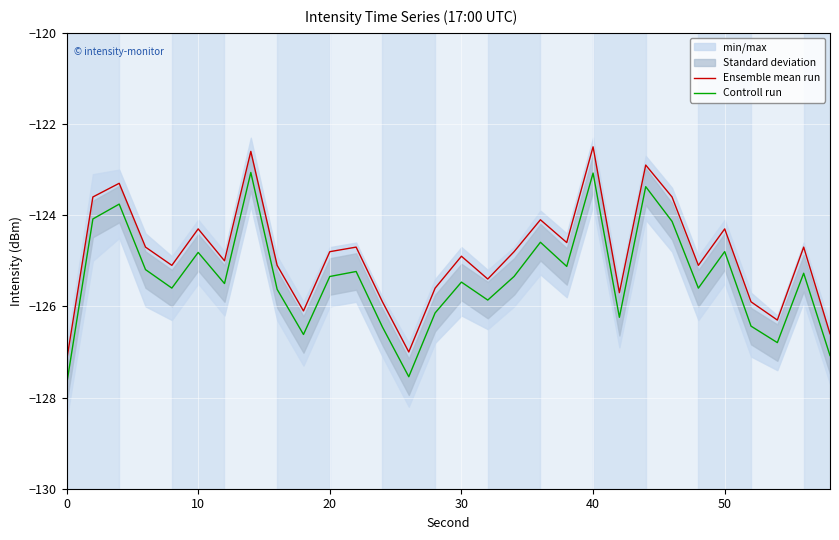

Which series has the largest range (max minus min)?

Ensemble mean run